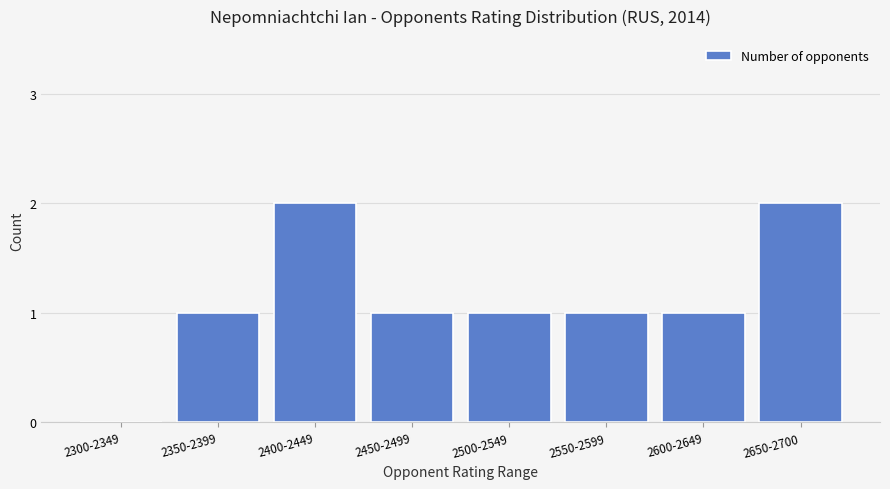

Are the bars horizontal?

No